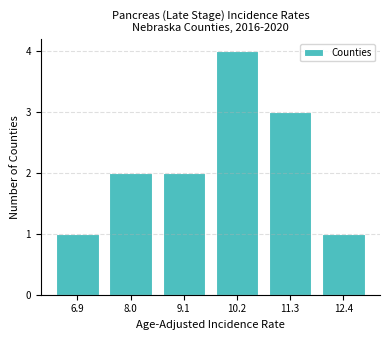

Reading right to left, list all the values displayed in this chart.

12.4=1	11.3=3	10.2=4	9.1=2	8.0=2	6.9=1